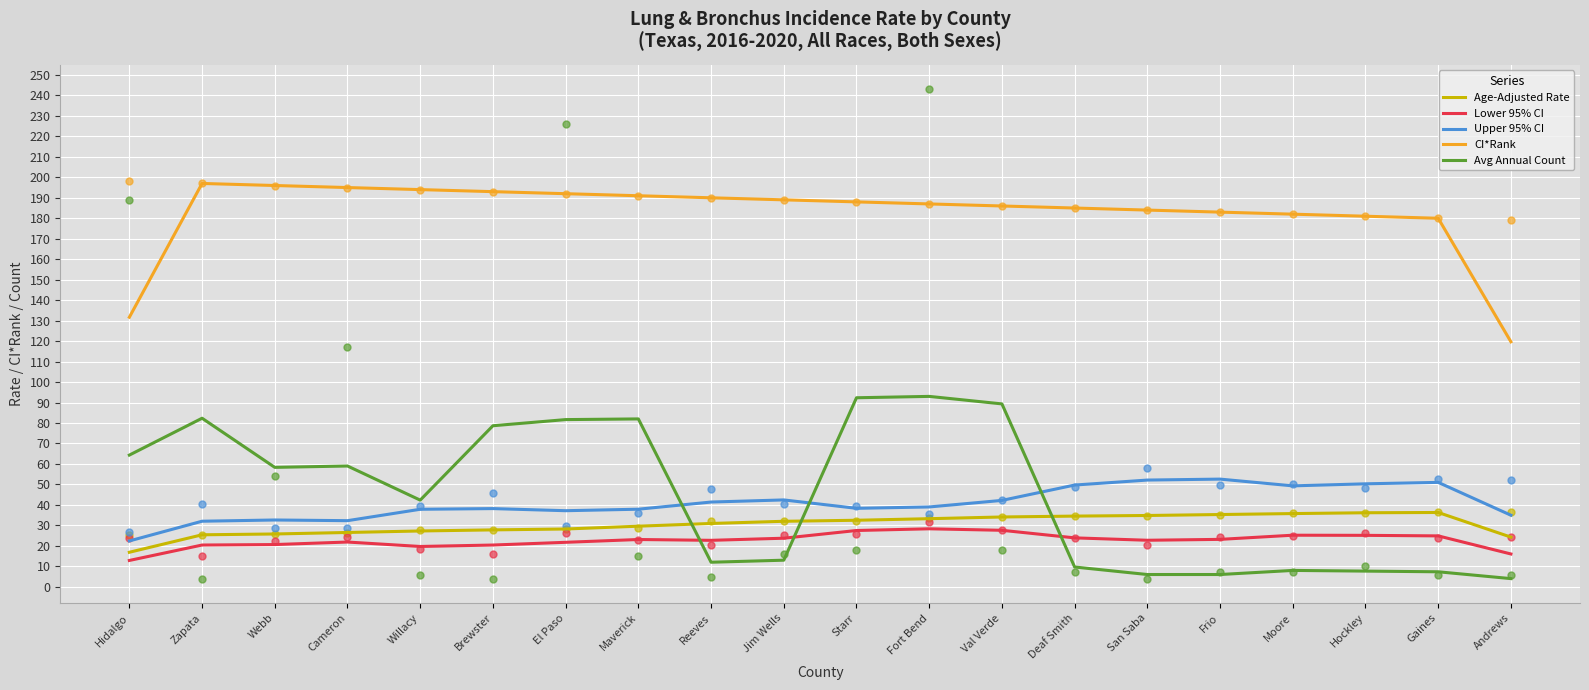

What are all the series names shown in the legend?

Age-Adjusted Rate, Lower 95% CI, Upper 95% CI, CI*Rank, Avg Annual Count